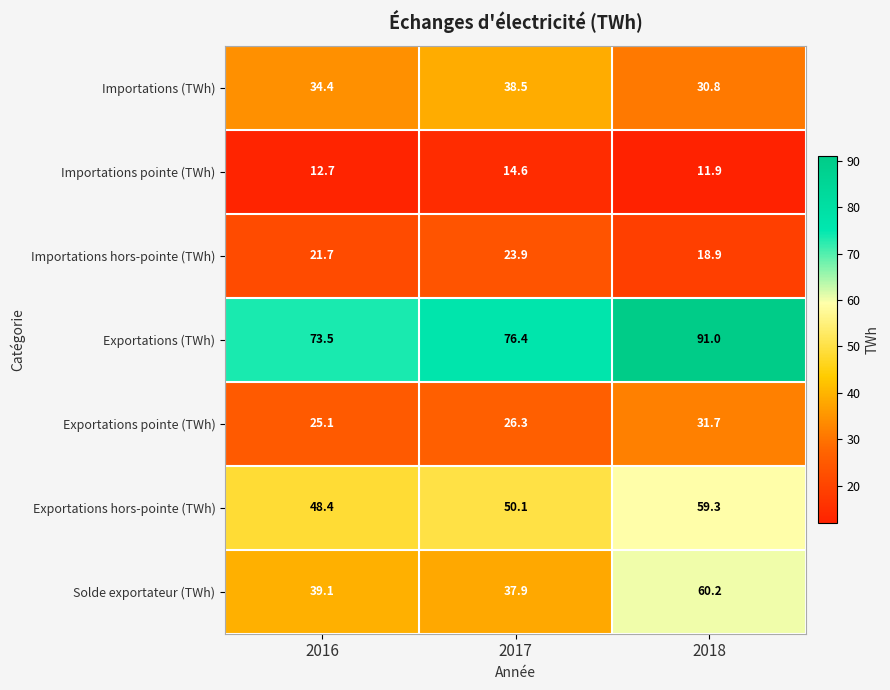

Which label corresponds to the largest value in the chart?

2018